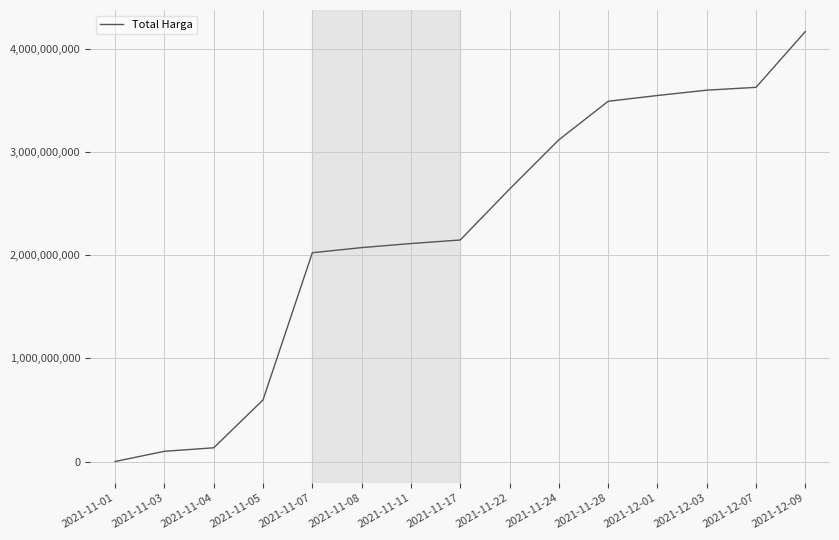

What is the sum of all values?

33367917680